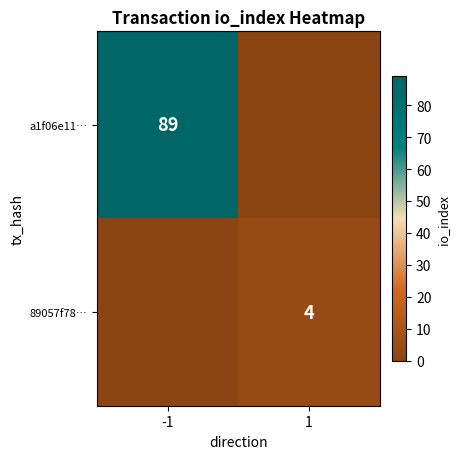

The value of 89057f78… at 1 is 1. True or false?

False